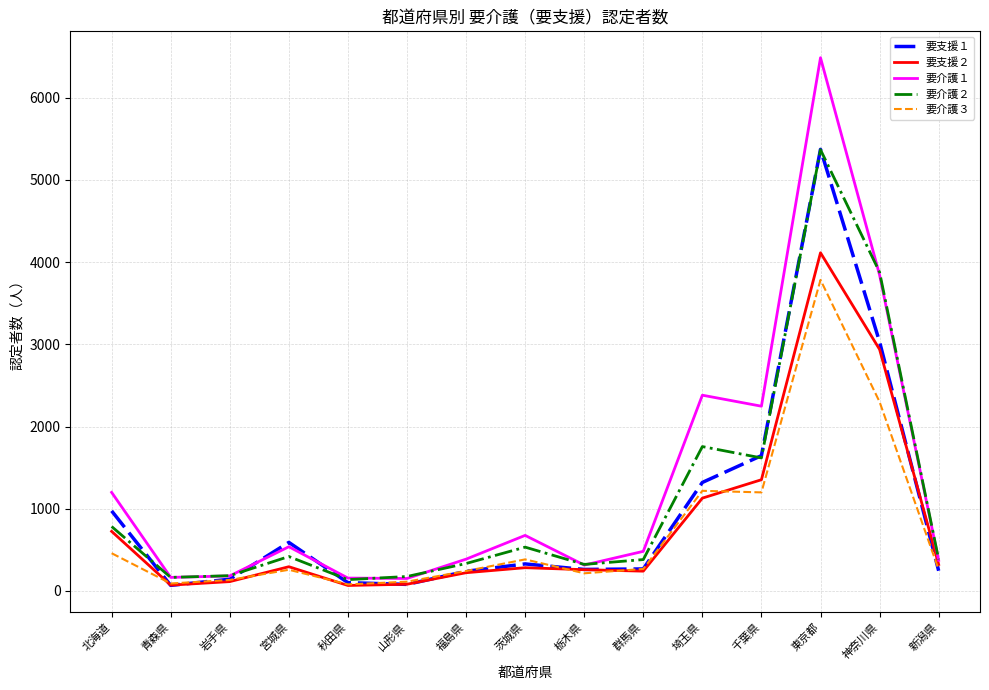

Which series has the largest range (max minus min)?

要介護１